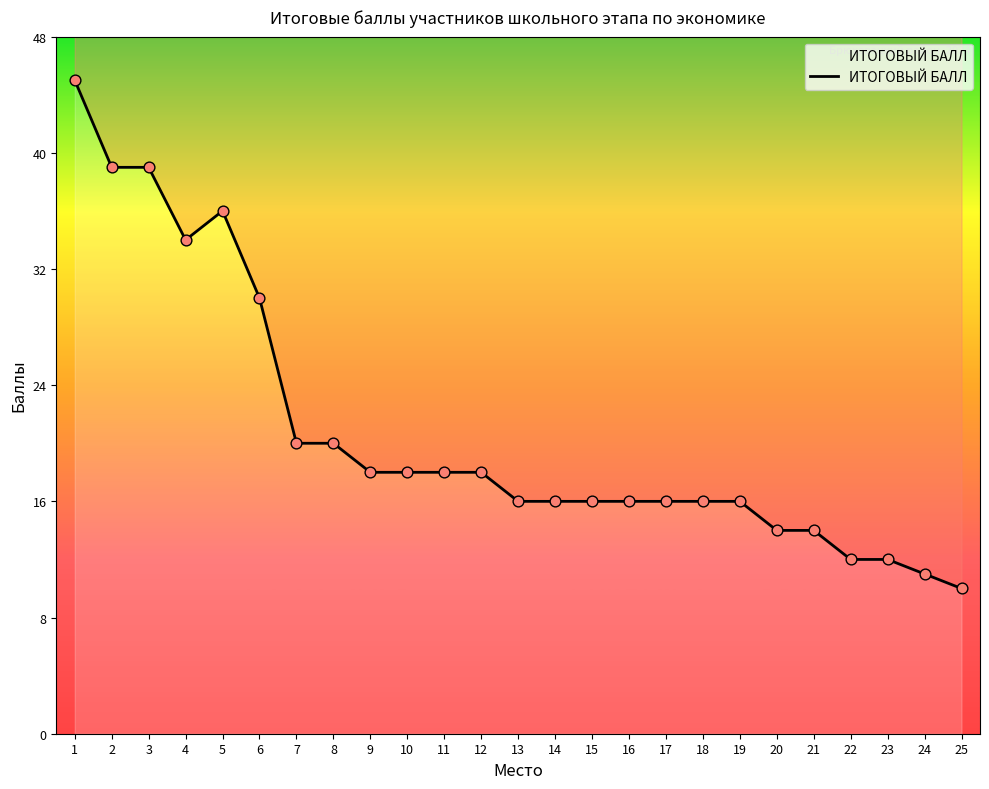

Between 15 and 12, which is larger?

12